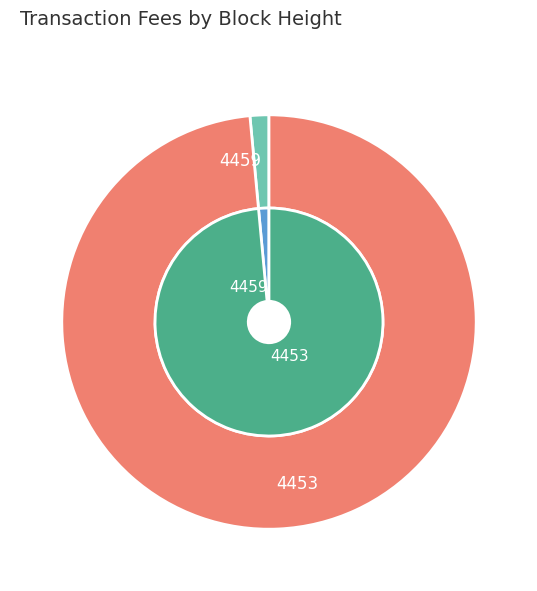

Which has a higher value, 4453 or 4459?

4453